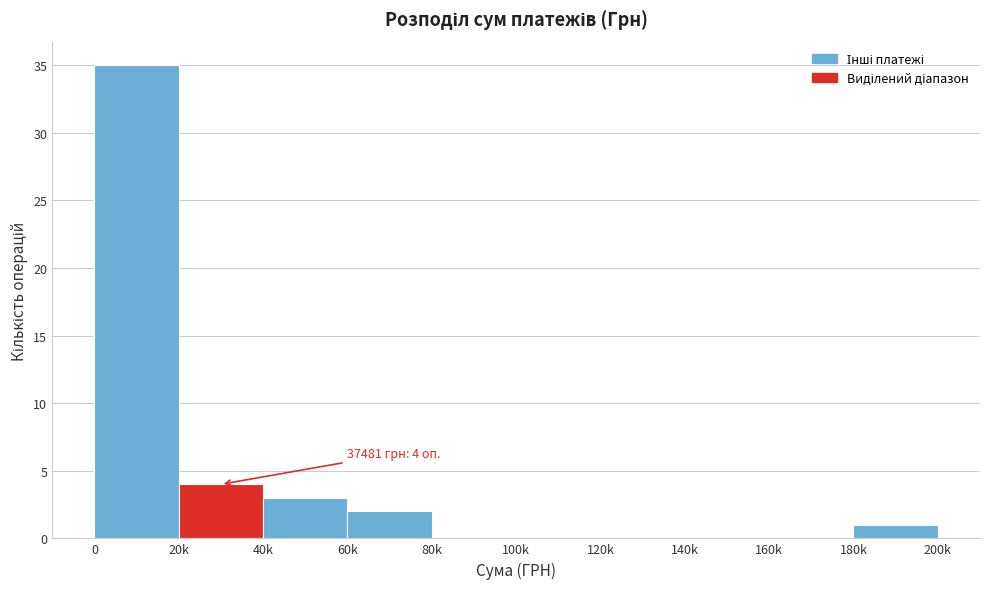

Reading right to left, what are all the values shown in this chart?

180k=1	160k=0	140k=0	120k=0	100k=0	80k=0	60k=2	40k=3	20k=4	0=35